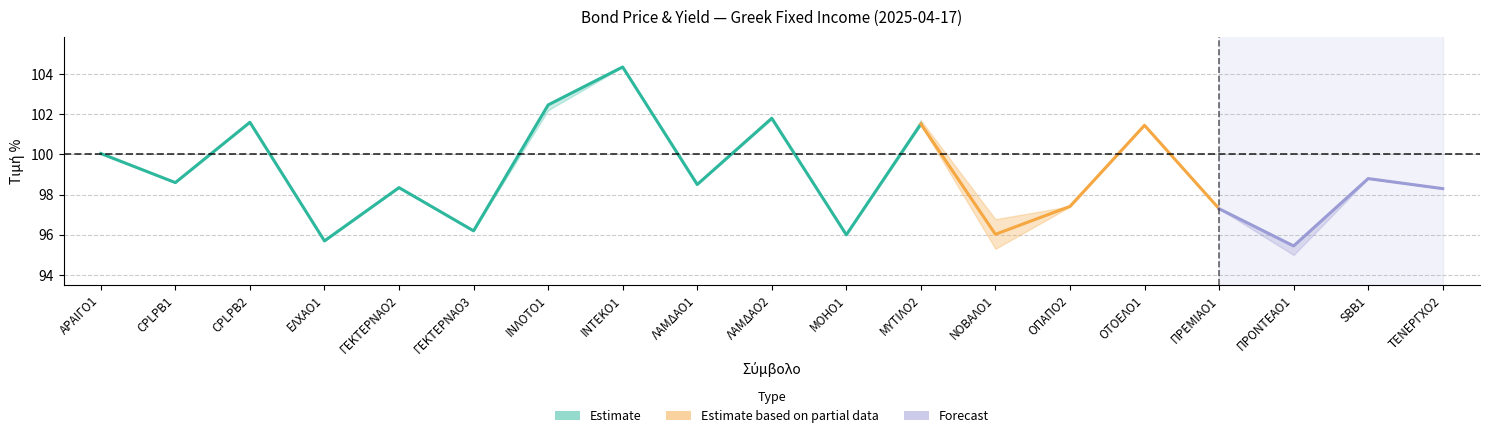

True or false: Τιμή % has a value of 96.0 at ΜΟΗΟ1.

True